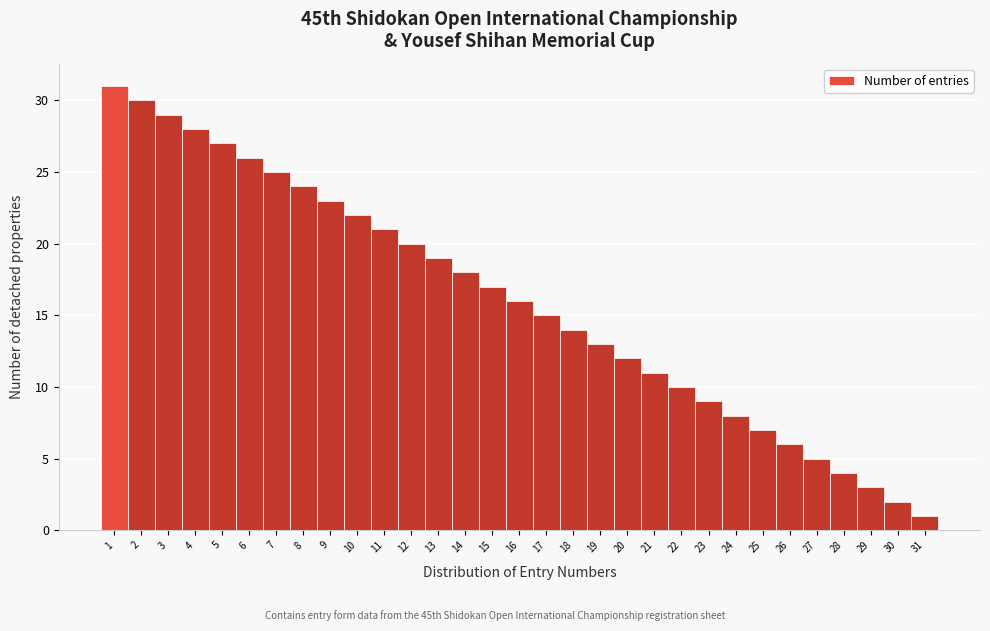

Over which range of the x-axis is the bar tallest?

0.5 to 1.5